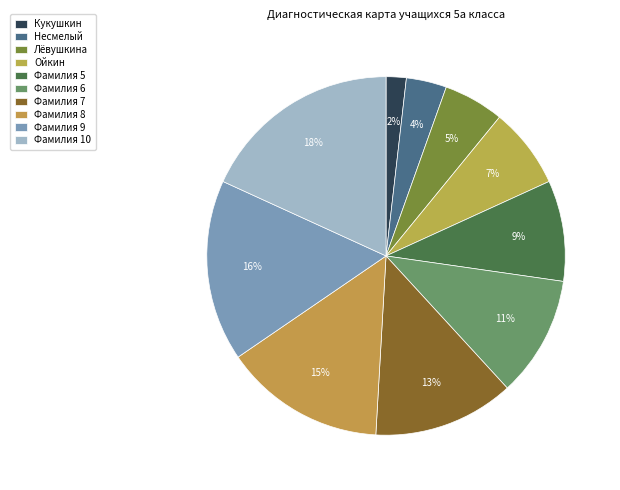

How many slices are in this pie chart?

10